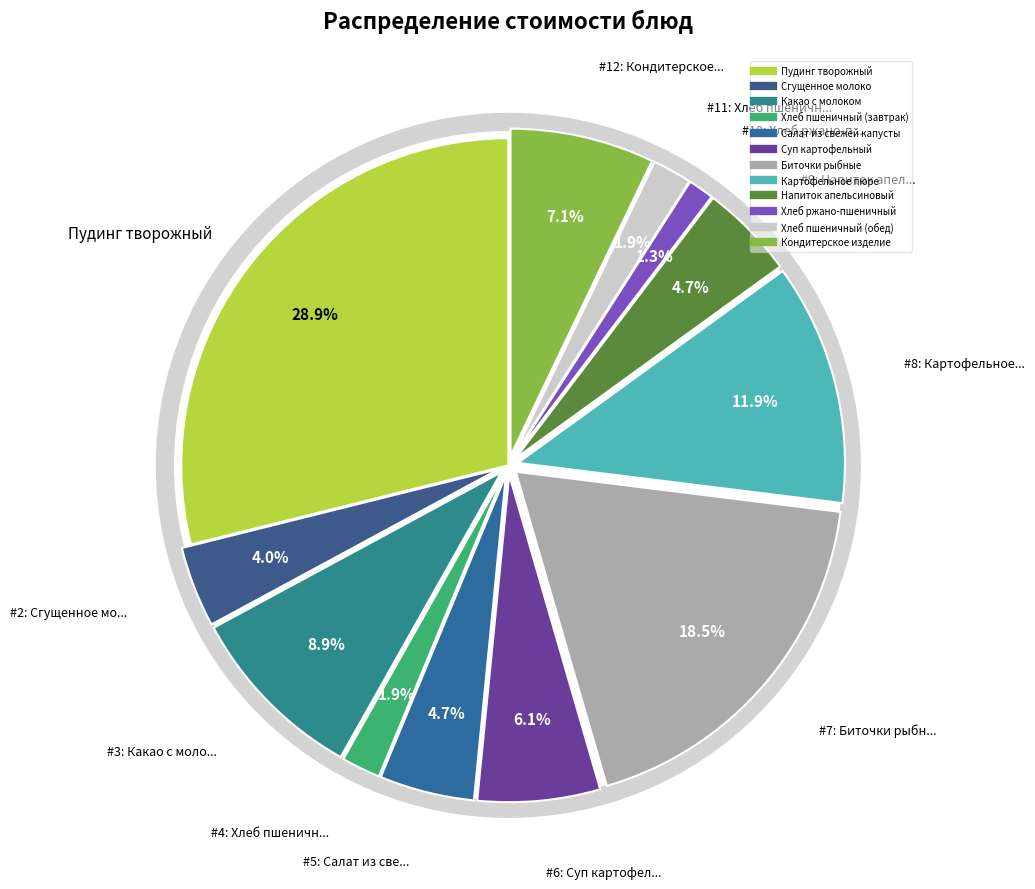

Rank the categories by value from lowest to highest.

Хлеб ржано-пшеничный, Хлеб пшеничный (завтрак), Хлеб пшеничный (обед), Сгущенное молоко, Салат из свежей капусты, Напиток апельсиновый, Суп картофельный, Кондитерское изделие, Какао с молоком, Картофельное пюре, Биточки рыбные, Пудинг творожный